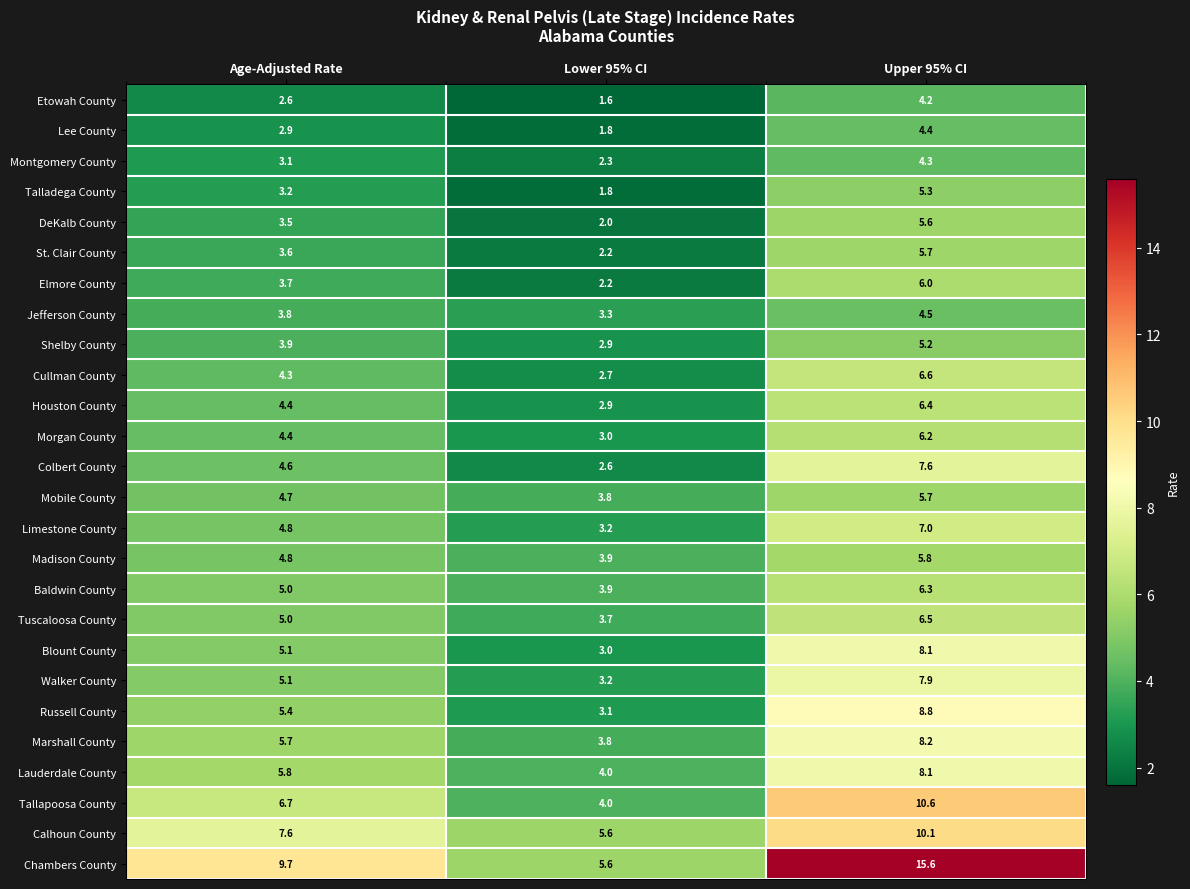

At which label is Houston County closest to 4?

Age-Adjusted Rate